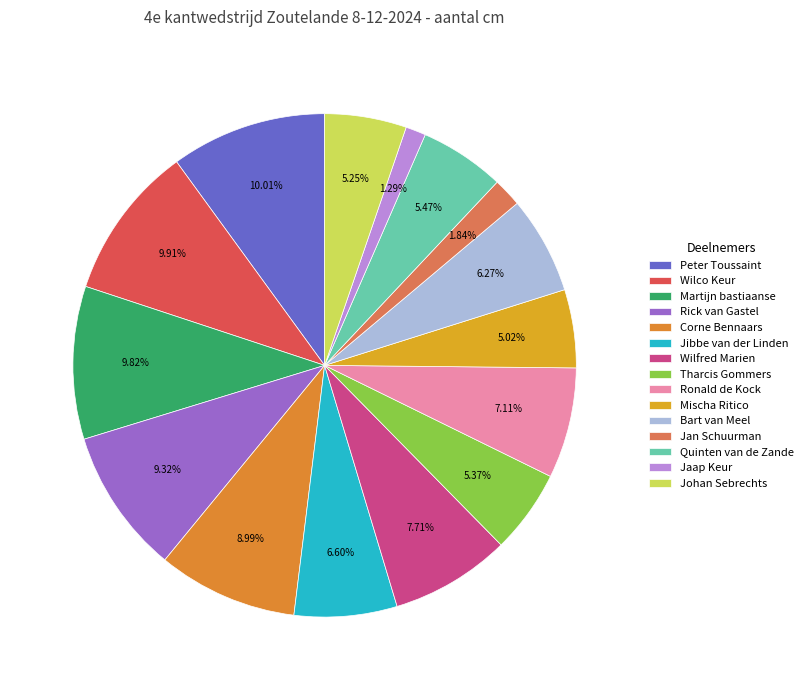

Is Corne Bennaars the majority of the pie?

No